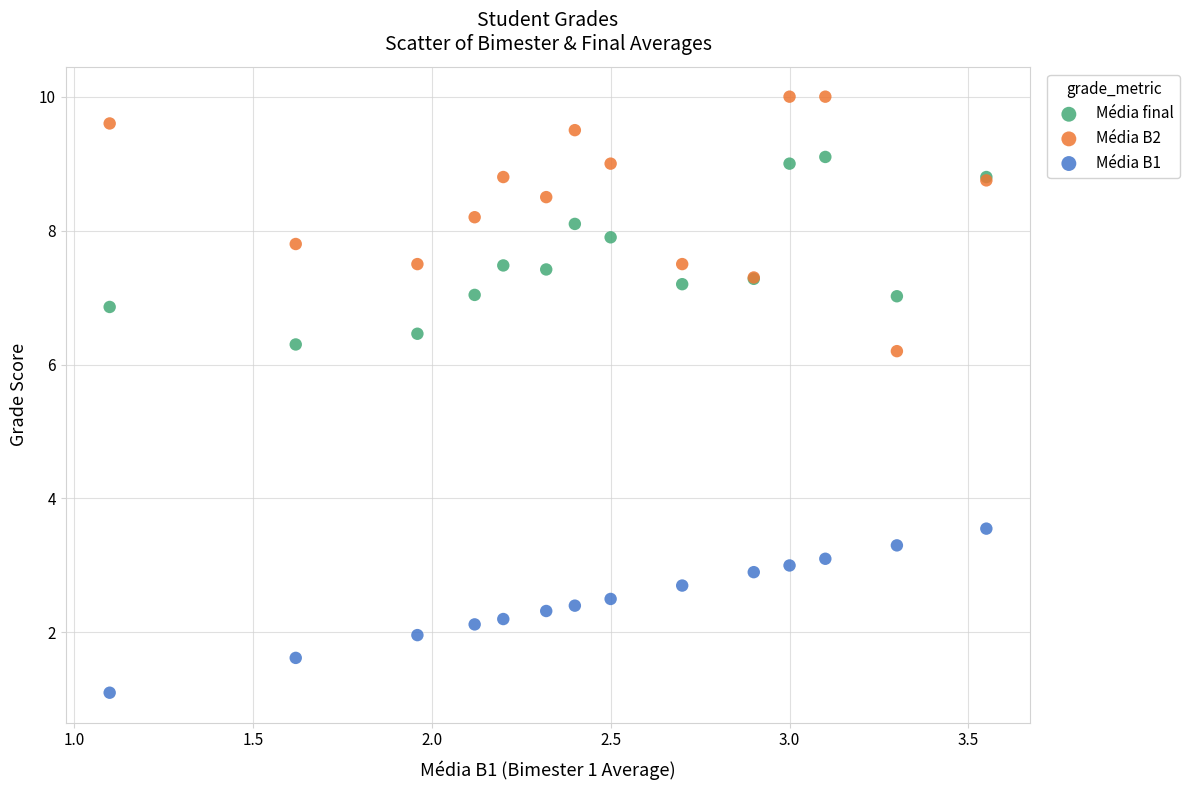

What is the X range (max minus min) for the scatter plot?

2.5